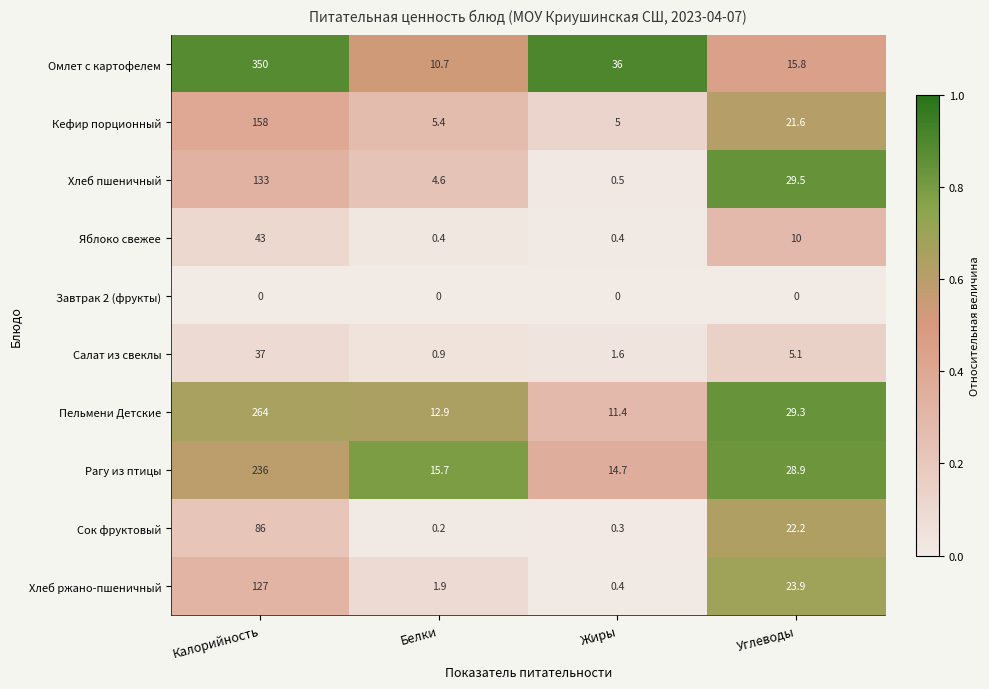

Which series changed the most between Белки and Углеводы?

Хлеб пшеничный